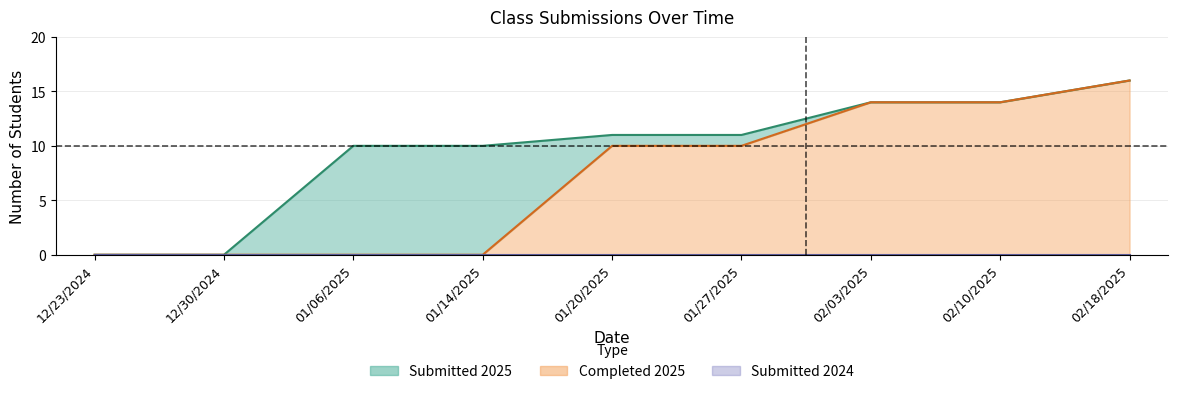

List the labels in order of Class of 2025 Completed value, largest first.

02/18/2025, 02/03/2025, 02/10/2025, 01/20/2025, 01/27/2025, 12/23/2024, 12/30/2024, 01/06/2025, 01/14/2025